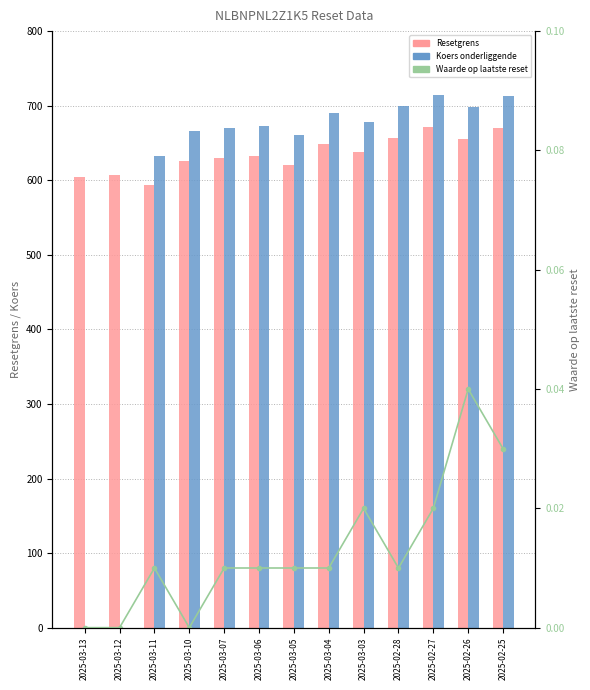

Is it true that Resetgrens equals 594.1 at 2025-03-11?

True